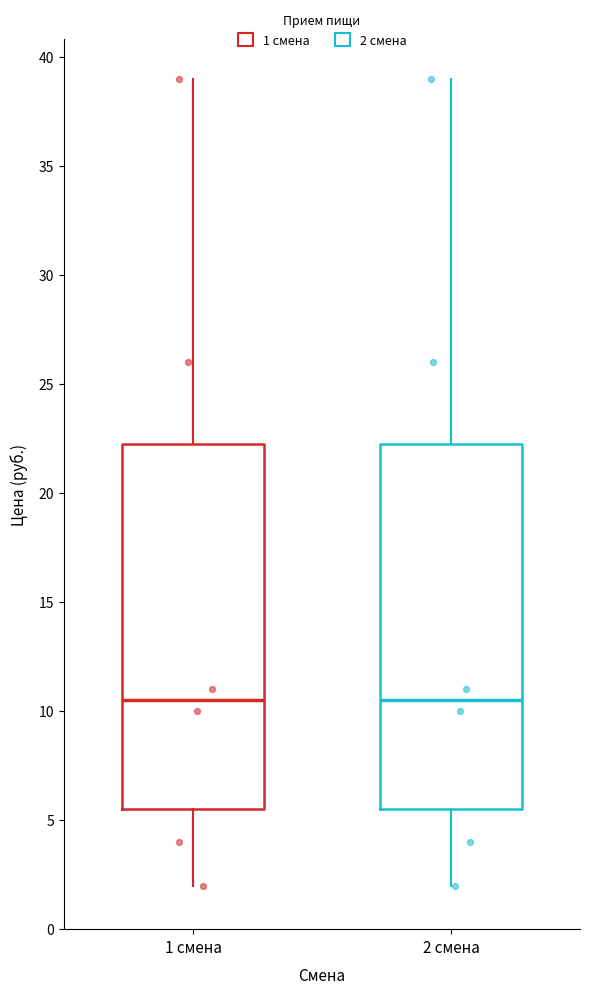

Reading left to right, transcribe this box plot: for each box, give where its median line is, the range the box spans, and where its two whiskers end, as read against the y-axis. The values are not printed on the chart, so give them approximately, as read against the axis.

1 смена: median 10.5, box 5.5 to 22.5, whiskers 2.0 to 39.0
2 смена: median 10.5, box 5.5 to 22.5, whiskers 2.0 to 39.0